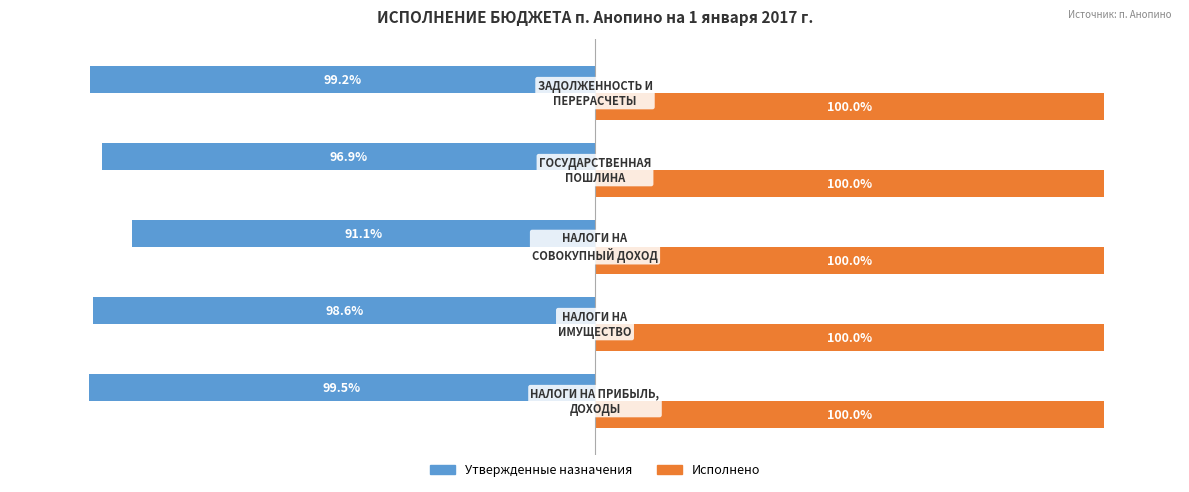

List the series in order of their peak value, highest first.

Исполнено, Утвержденные назначения